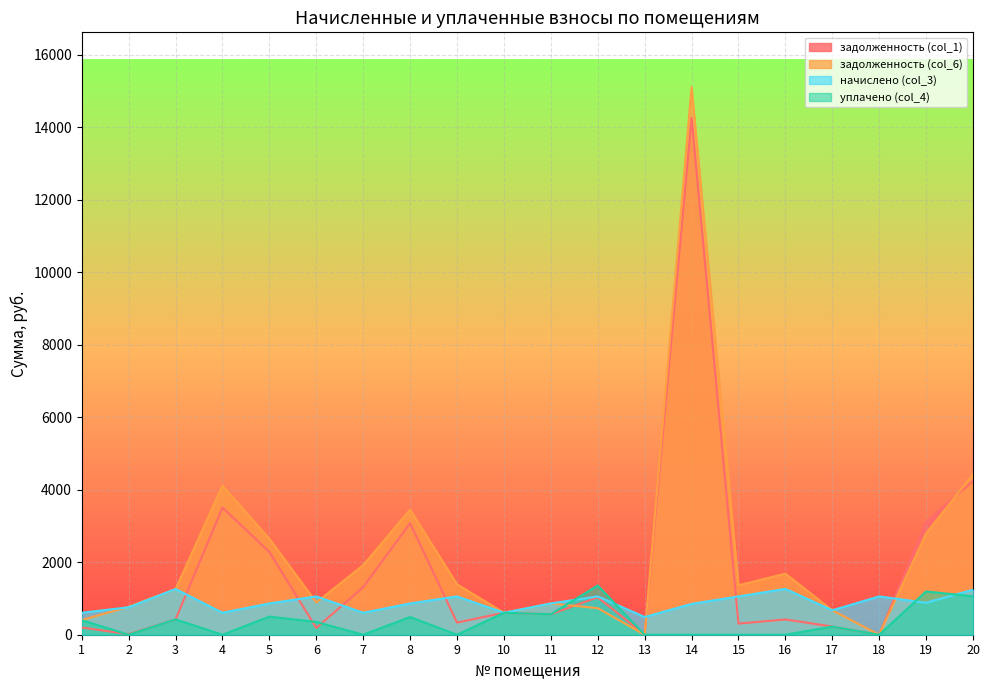

The задолженность (col_6) series shows 6256.2 at 20. True or false?

False